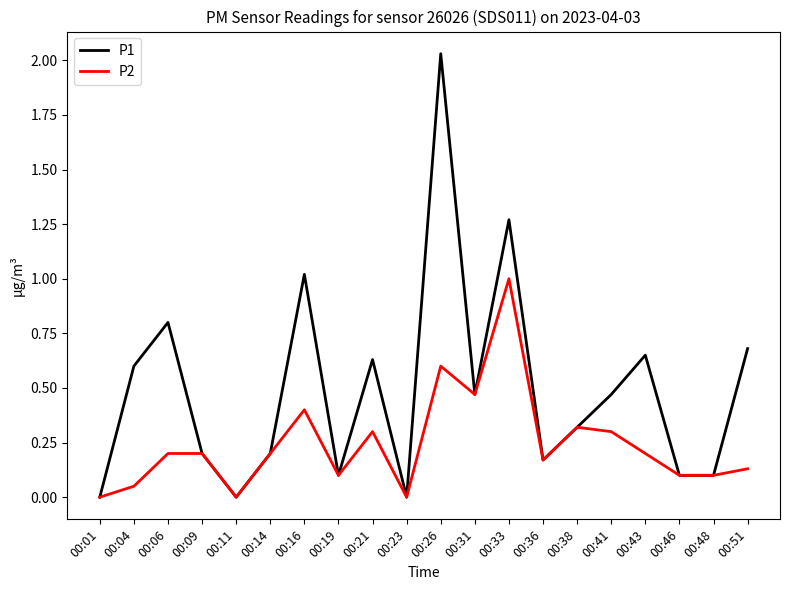

Rank the series by their average value, from lowest to highest.

P2, P1